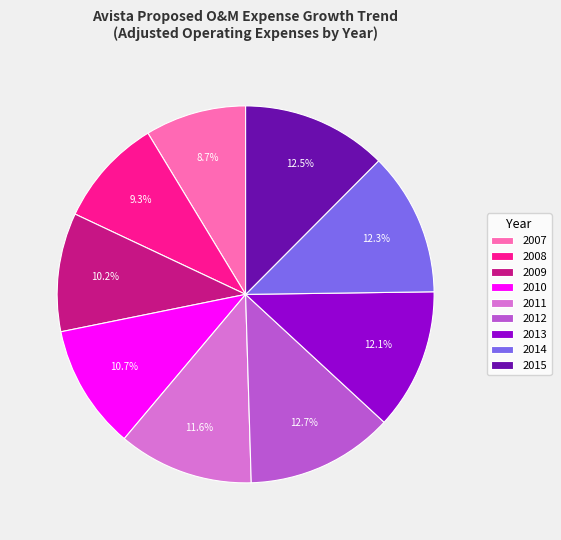

To the nearest percent, what is the difference between the largest and smallest slice percentages?

4%